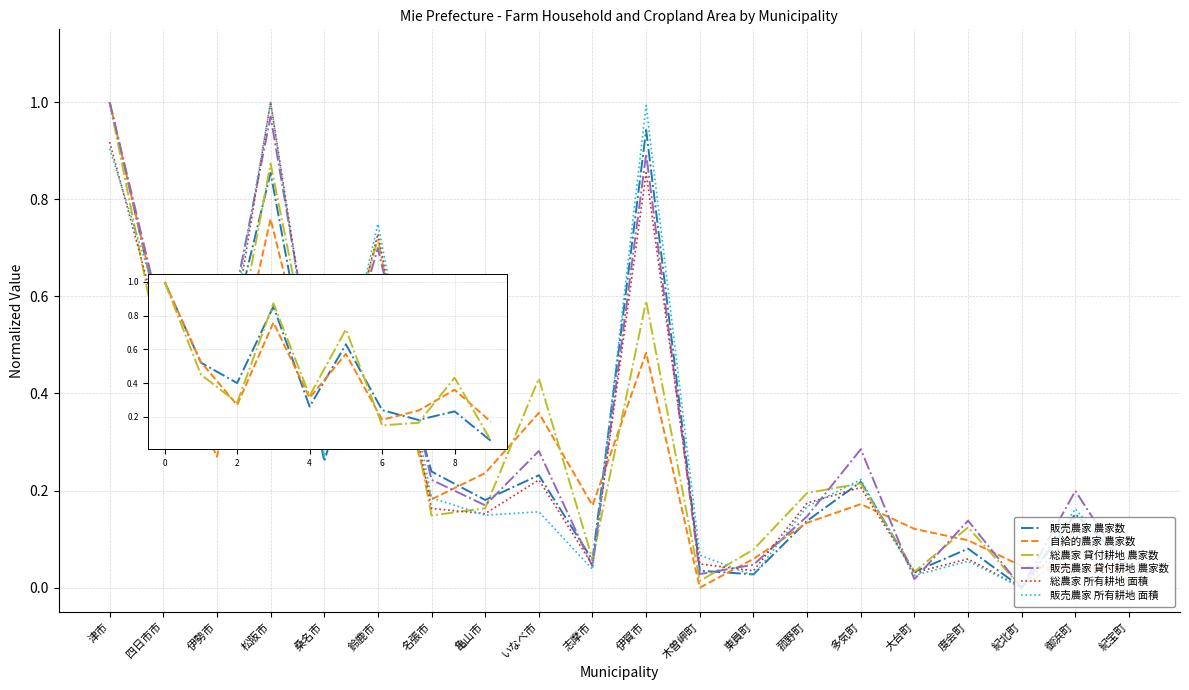

Is the value of 総農家 所有耕地 面積 at 菰野町 greater than the value of 総農家 貸付耕地 農家数 at 桑名市?

No